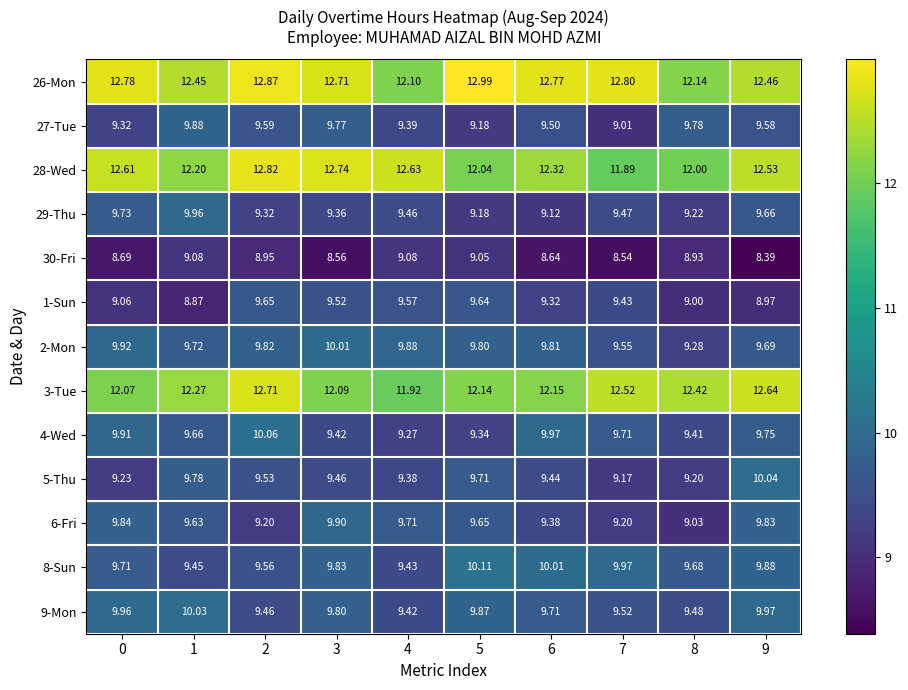

At how many categories does at least one series exceed 12?

10